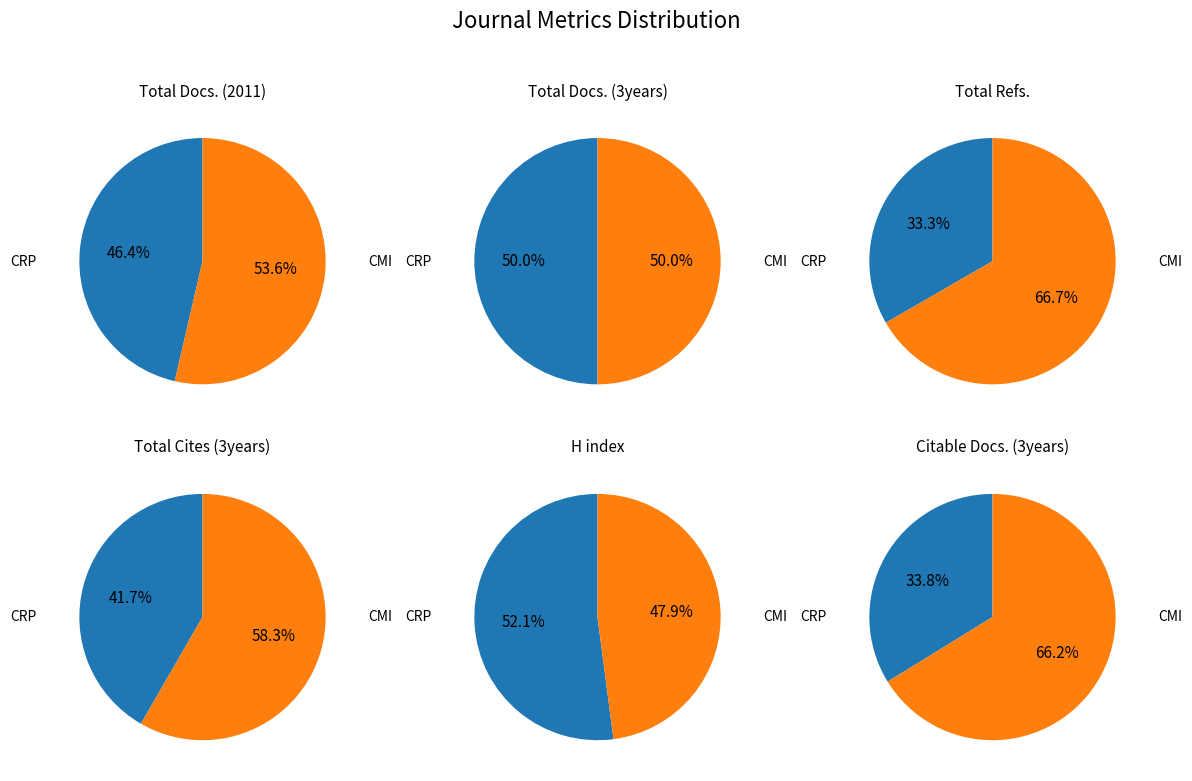

How many segments does this pie chart have?

2